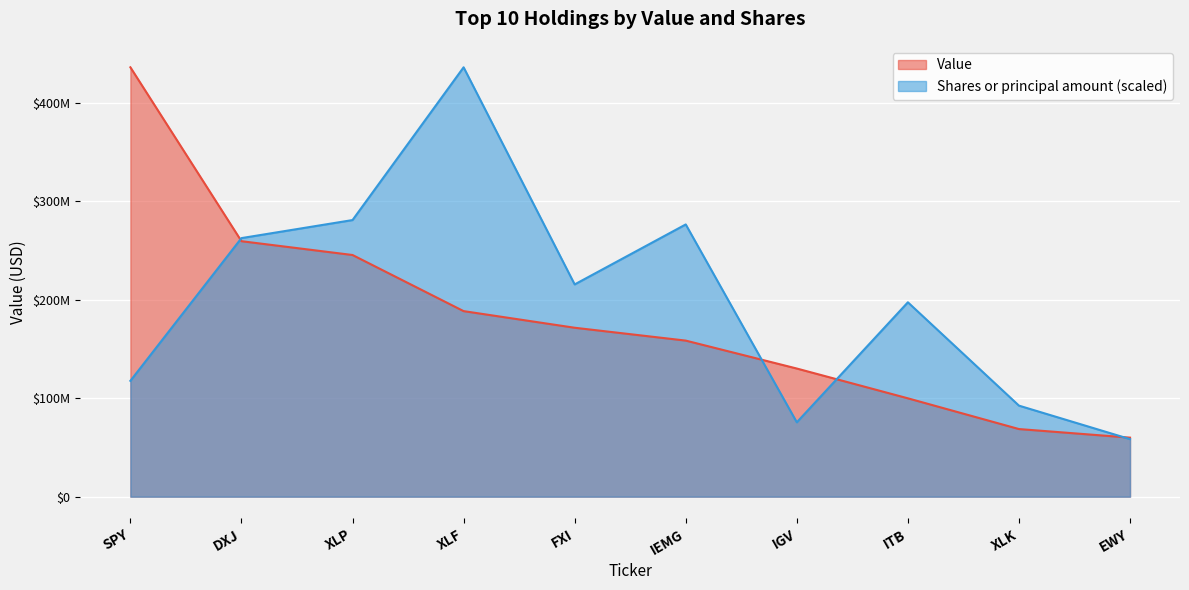

Reading left to right, what are all the values shown in this chart?

Value: SPY=435773000.0	DXJ=259293000.0	XLP=245282000.0	XLF=188333000.0	FXI=171458000.0	IEMG=158413000.0	IGV=130064000.0	ITB=99839000.0	XLK=68647000.0	EWY=59939000.0
Shares or principal amount: SPY=117575884.3	DXJ=262428723.9	XLP=280744962.1	XLF=435773000.0	FXI=215430871.7	IEMG=276297517.9	IGV=75501059.7	ITB=197284225.7	XLK=92412081.4	EWY=58417377.6